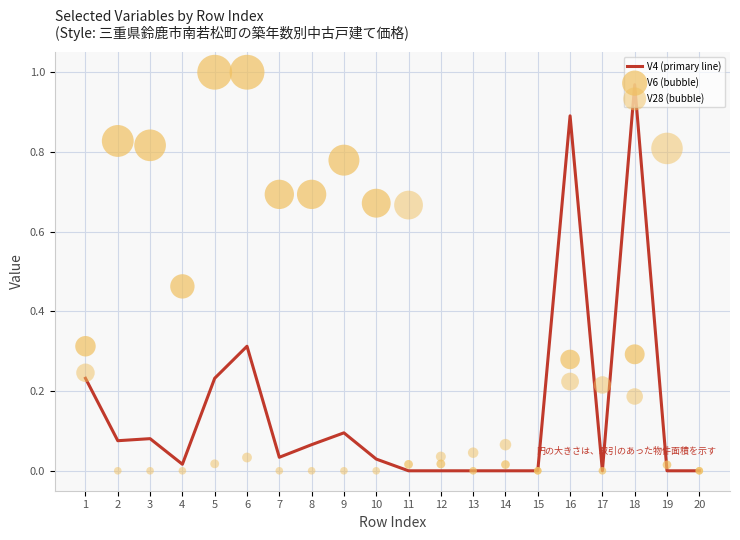

At which category is the sum across all series the highest?

18